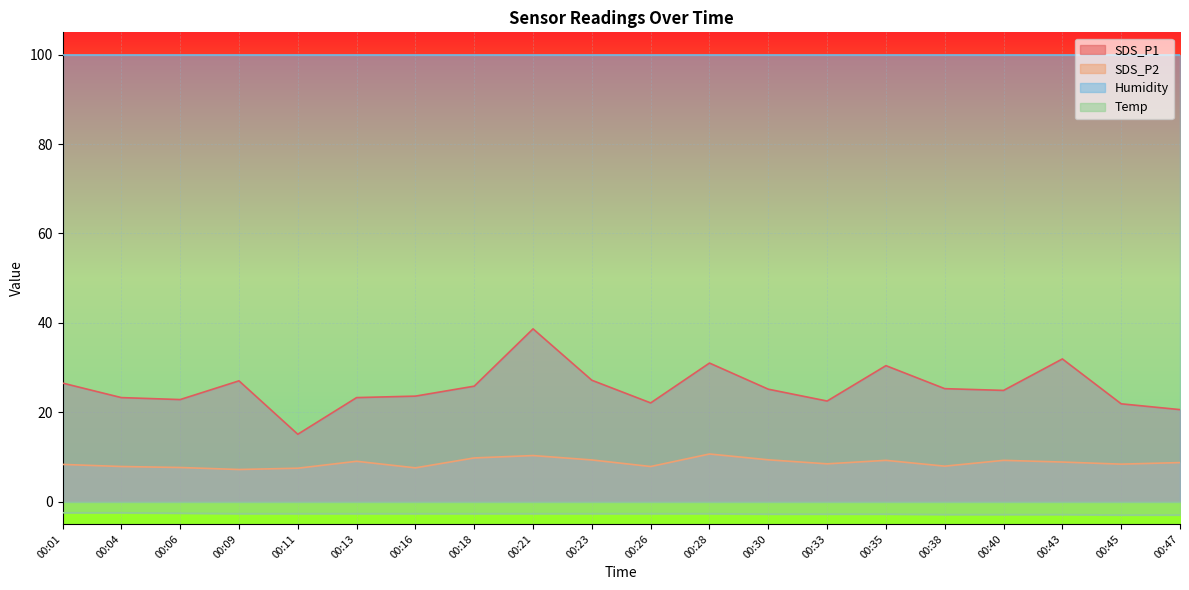

At which label does Temp reach its peak?

00:01